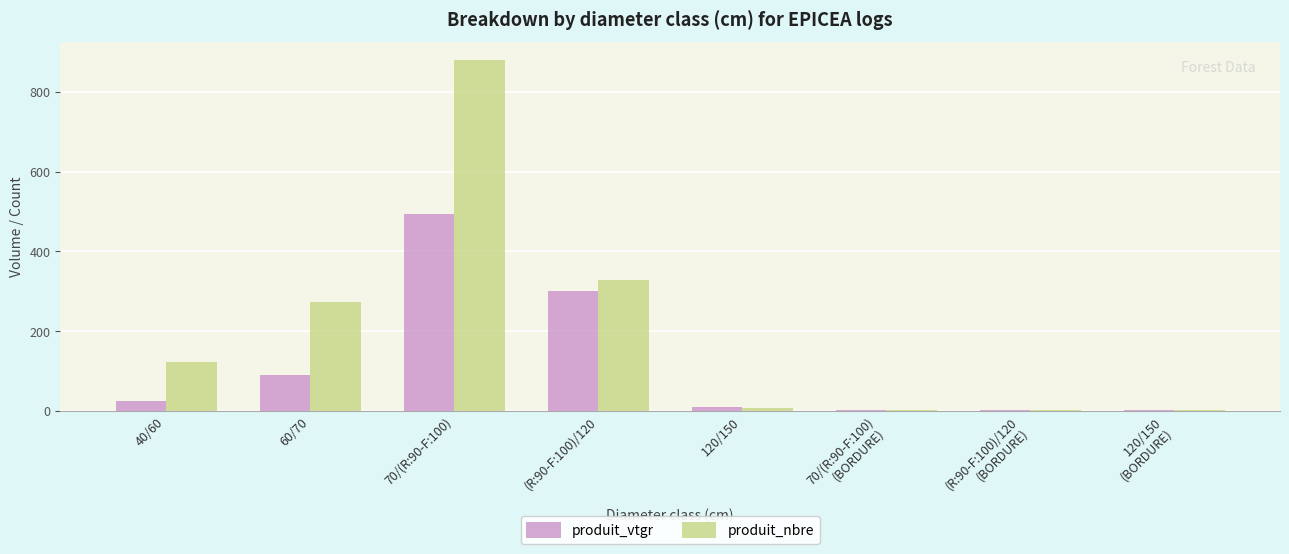

What are all the series names shown in the legend?

produit_vtgr, produit_nbre